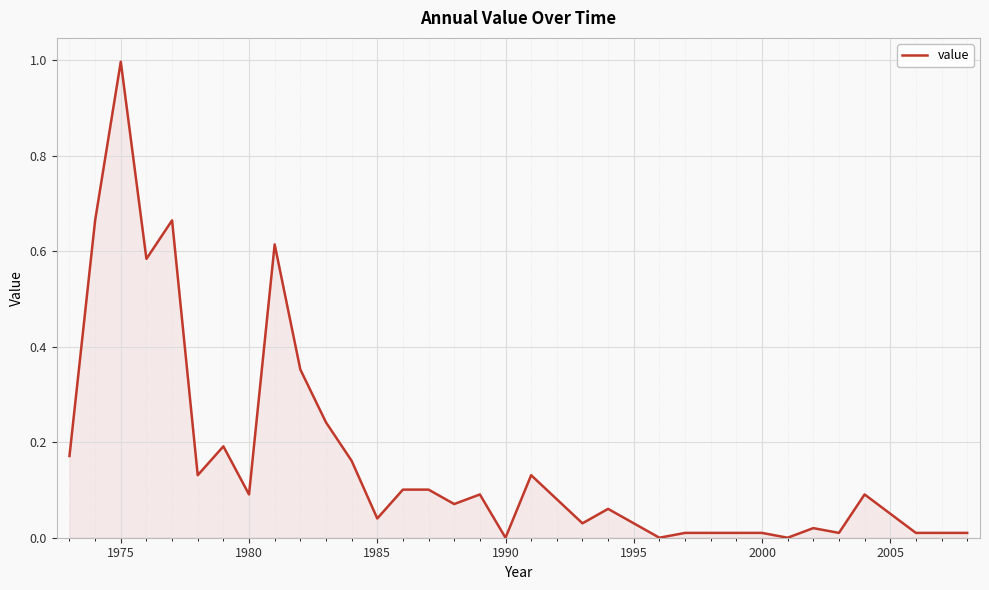

What is the maximum value shown in the chart?

1.0